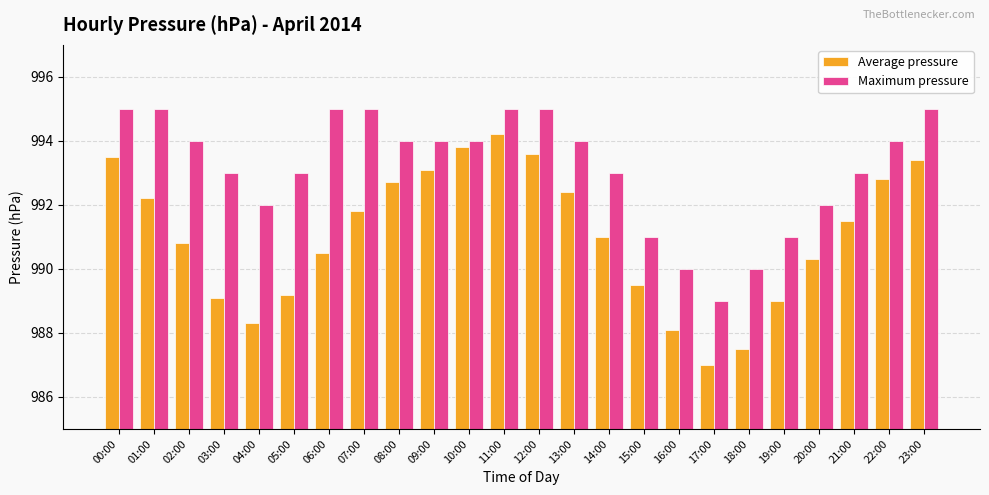

Is it true that Maximum pressure equals 992.0 at 20:00?

True